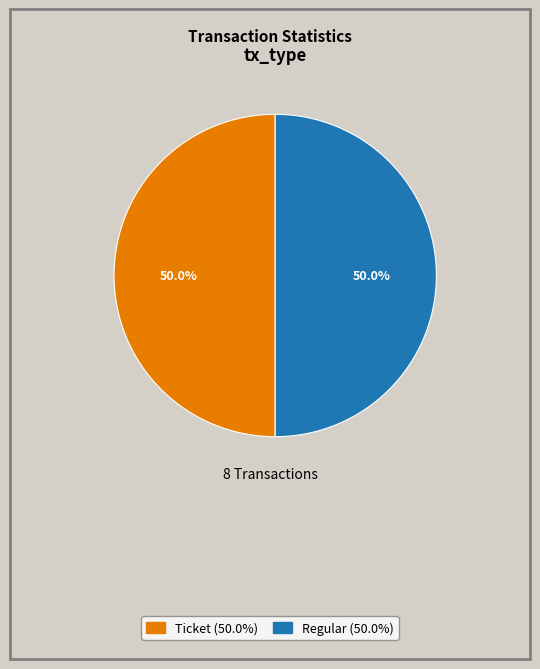

Count the number of slices in the pie.

2